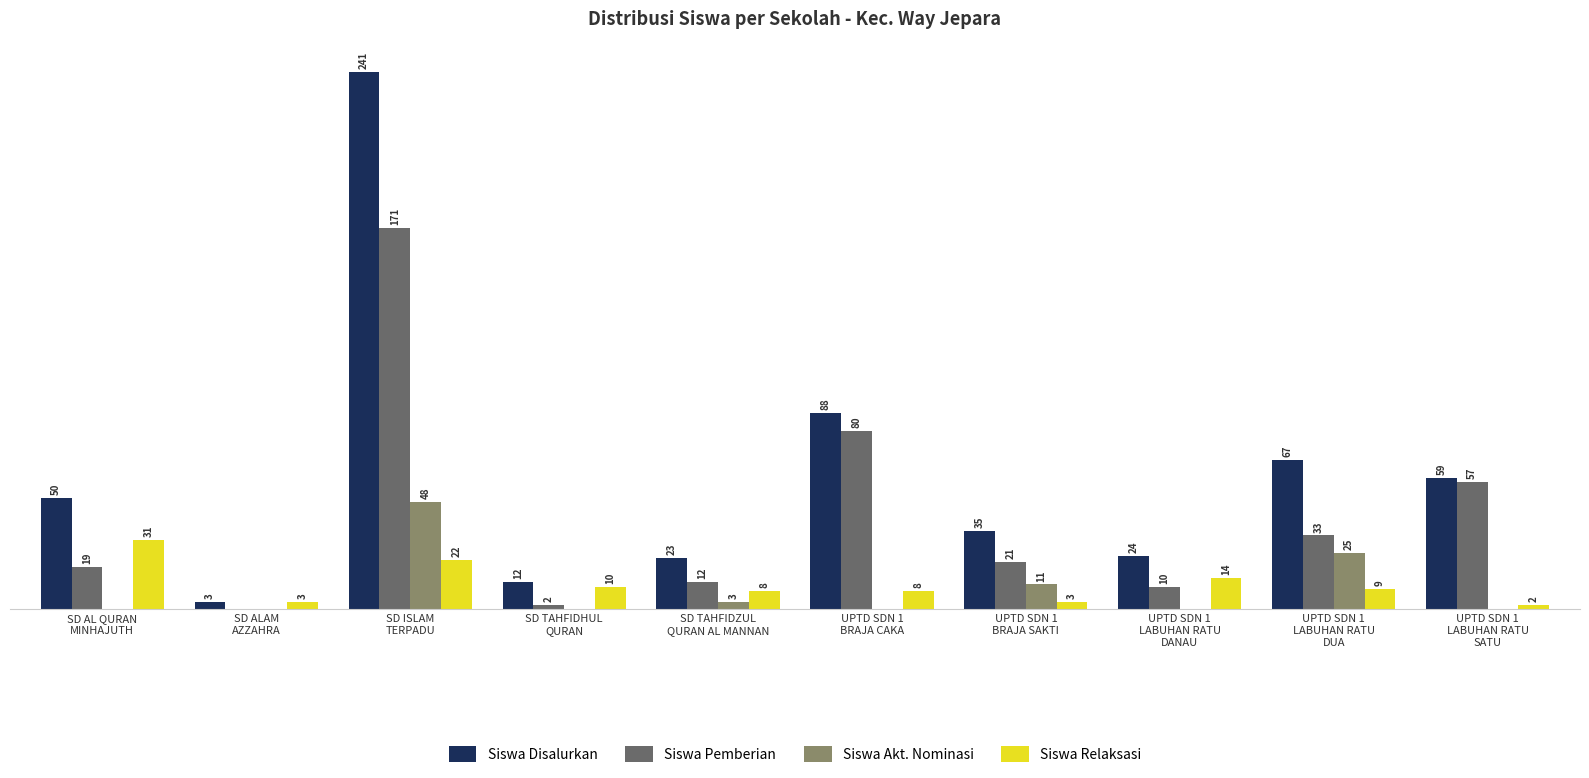

Which series has the largest total across all categories?

Siswa Disalurkan